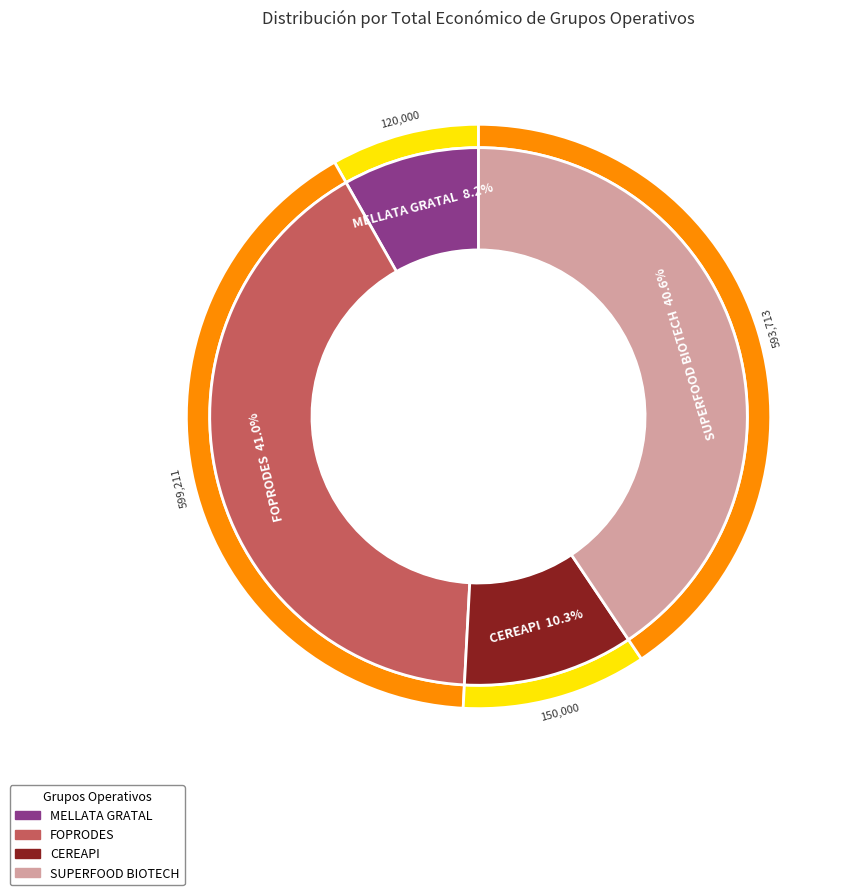

Is there a majority slice in this chart?

No